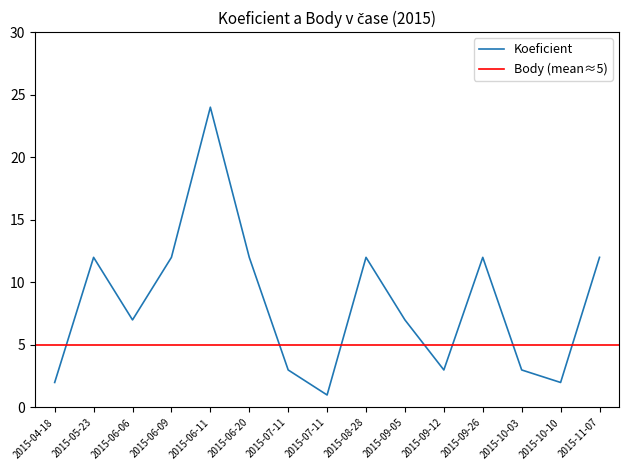

What is the minimum value shown in the chart?

1